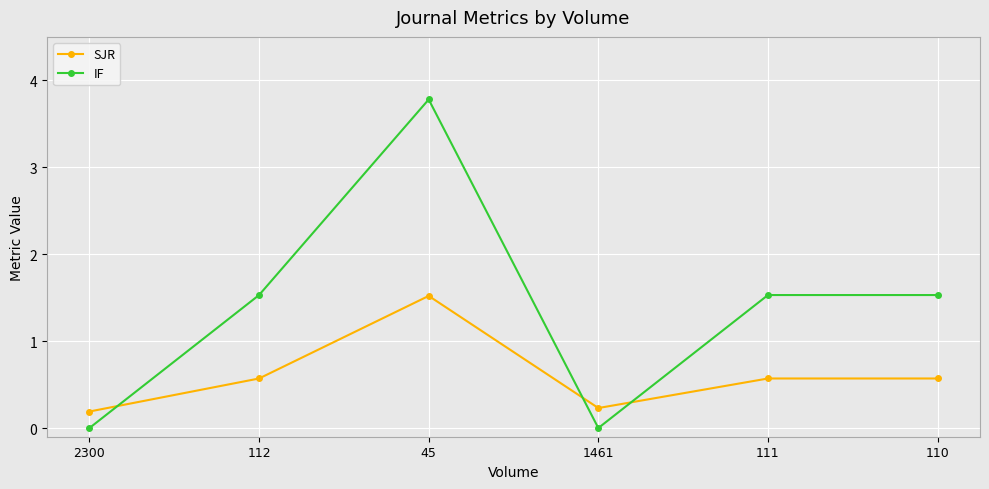

What is the label of the 1st point from the right?

110